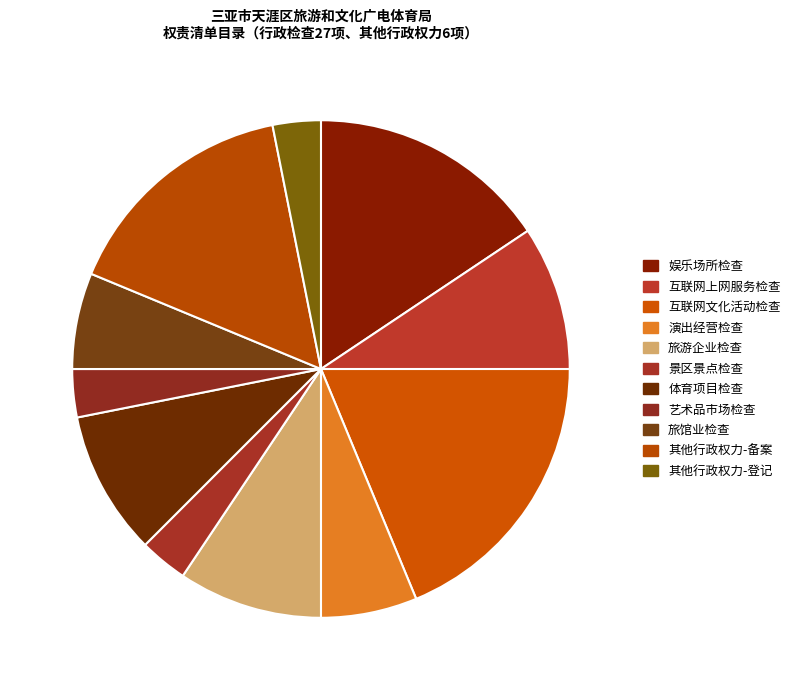

How many segments does this pie chart have?

11